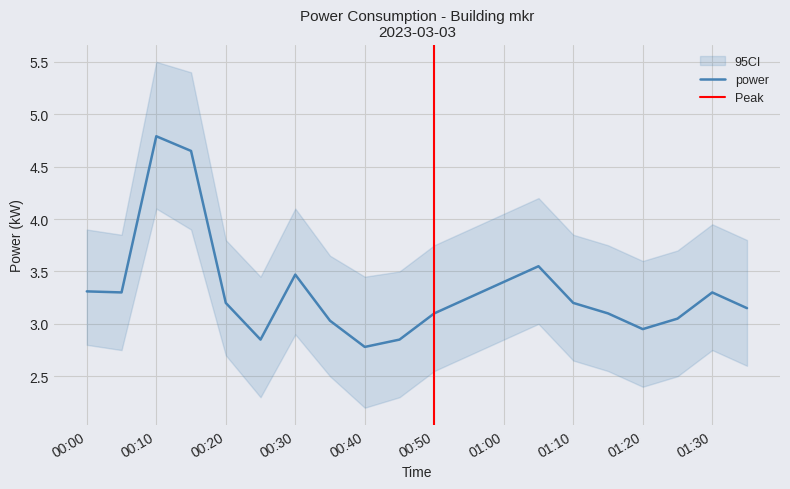

At which category does the chart reach its peak across all series?

2023-03-03T00:10:00